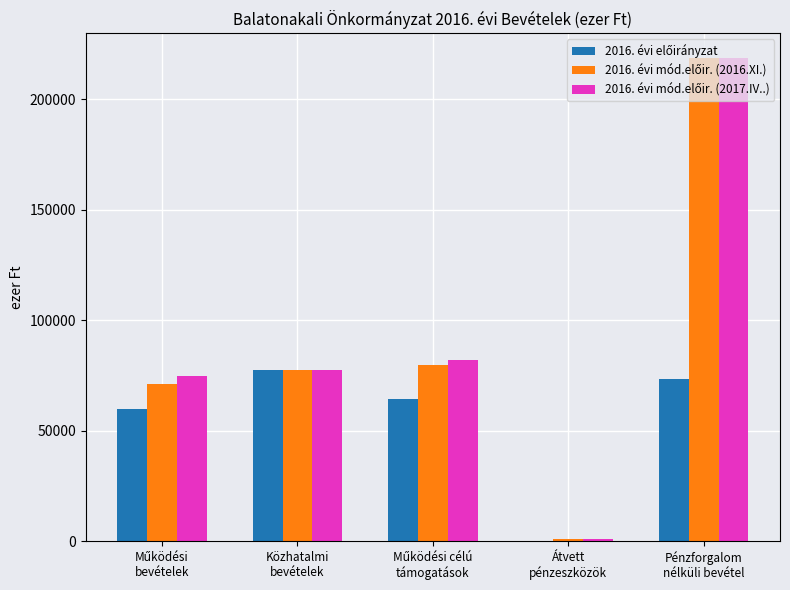

How many series are shown in this chart?

3